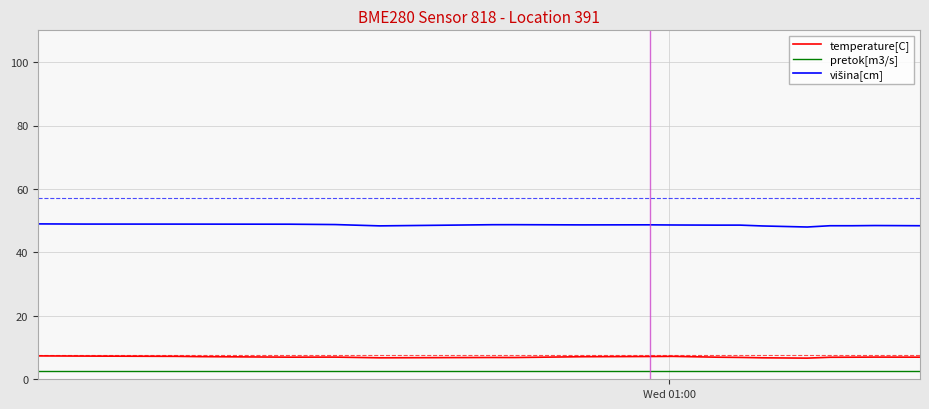

What is the highest value of the temperature[C] series?

7.4